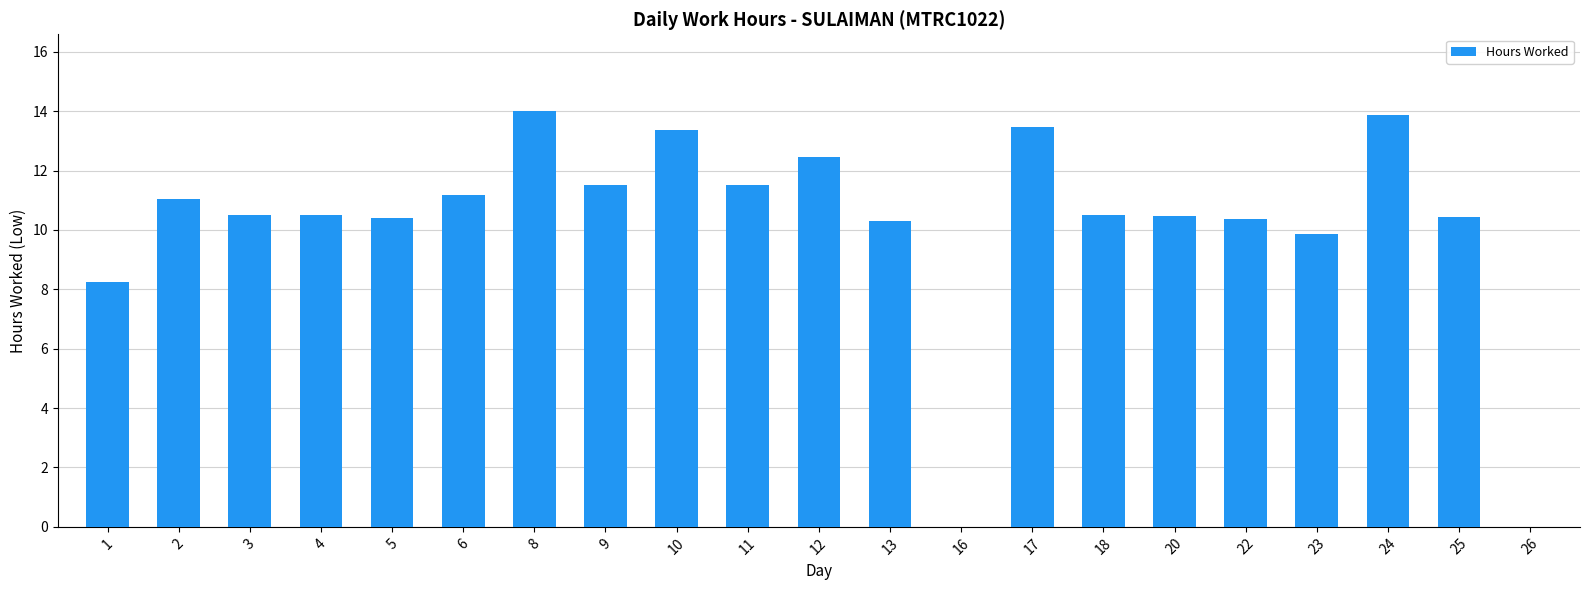

How many data points are above 10?

17